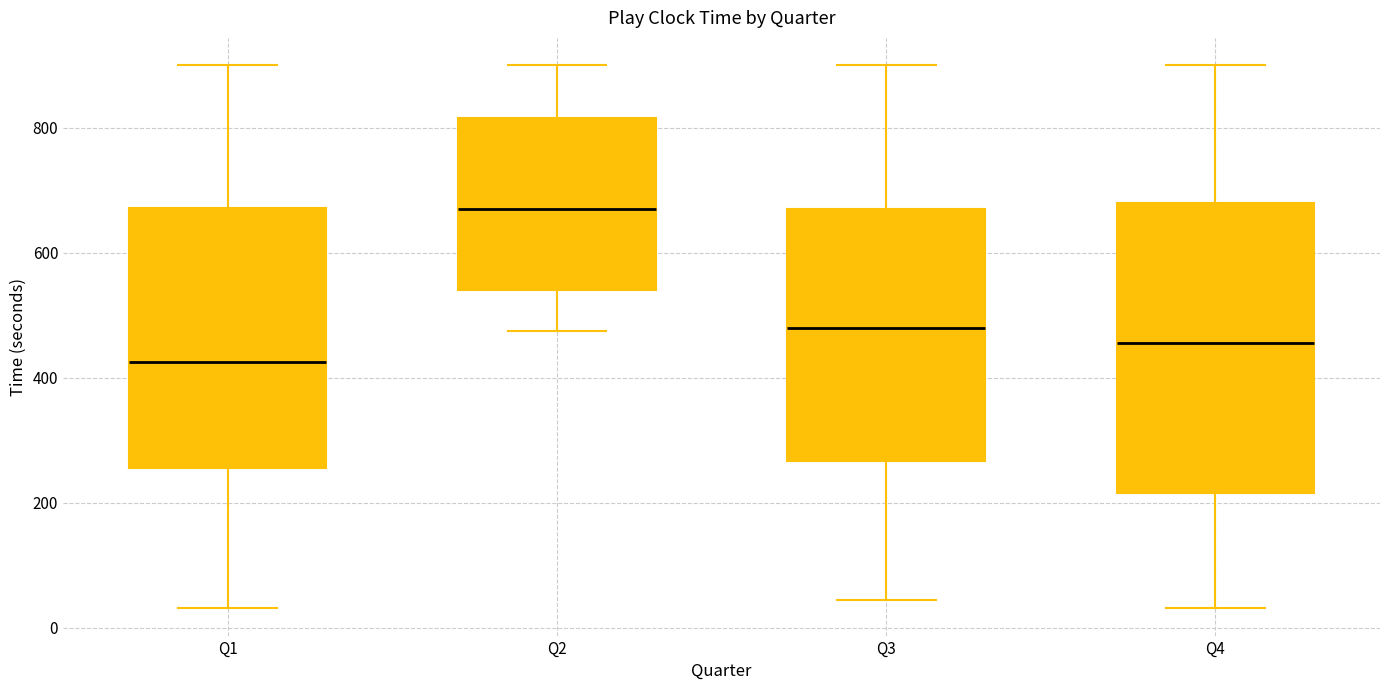

Reading left to right, read every box against the y-axis: the position of its median line, the range the box covers, and the ends of its whiskers. The values are not printed on the chart, so give them approximately, as read against the axis.

Q1: median 420, box 260 to 680, whiskers 40 to 900
Q2: median 660, box 540 to 820, whiskers 480 to 900
Q3: median 480, box 260 to 660, whiskers 40 to 900
Q4: median 460, box 220 to 680, whiskers 40 to 900